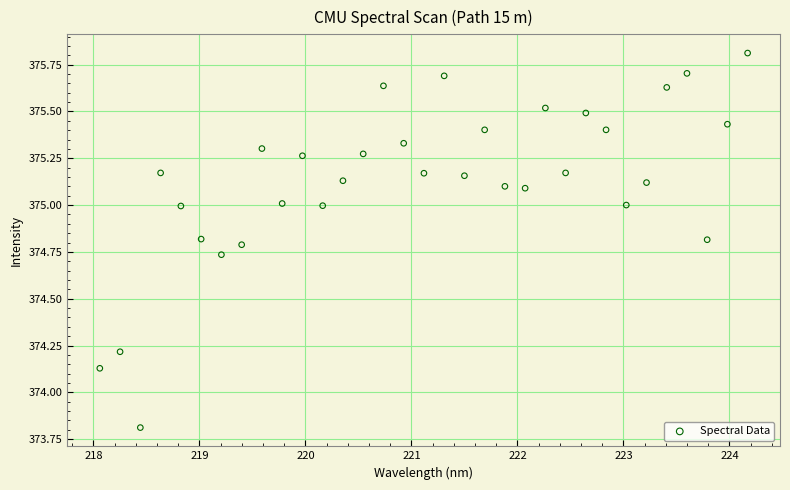

What is the range of X values (max minus min)?

6.1